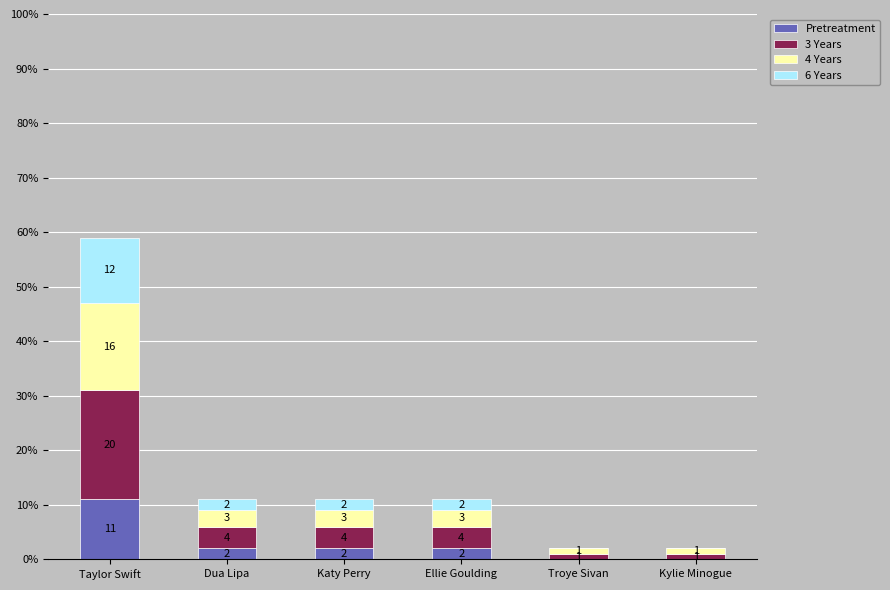

At which category is the sum across all series the highest?

Taylor Swift